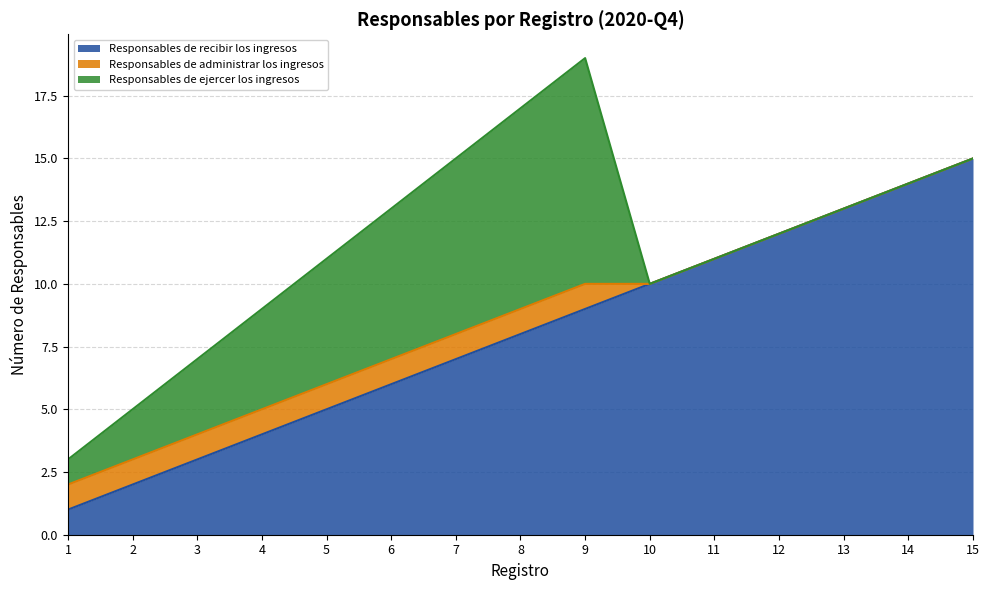

What is the difference between the maximum and minimum values in the Responsables de administrar los ingresos series?

1